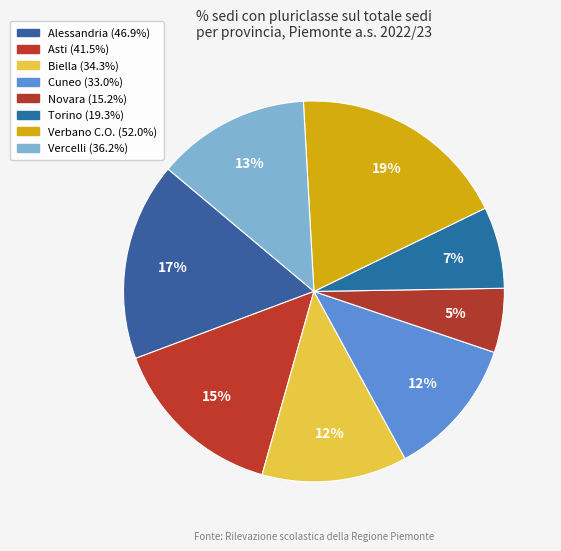

Count the number of slices in the pie.

8